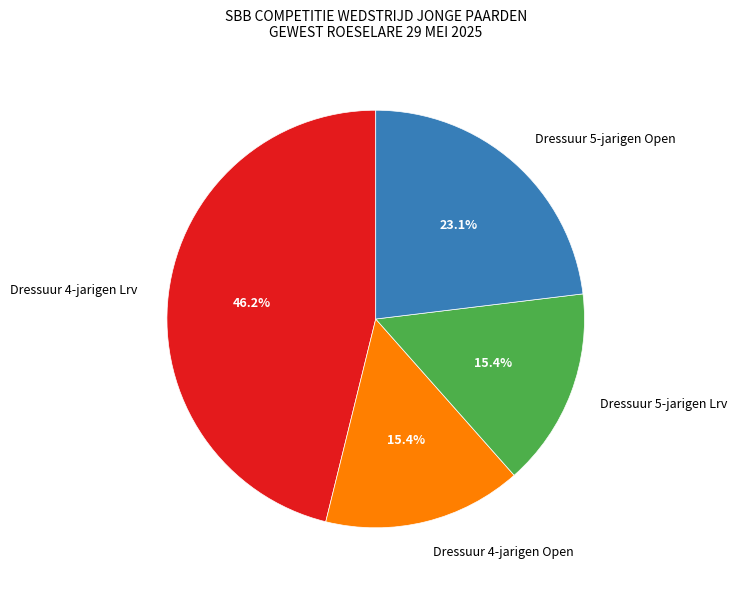

To the nearest percent, what portion does Dressuur 5-jarigen Open represent?

23%